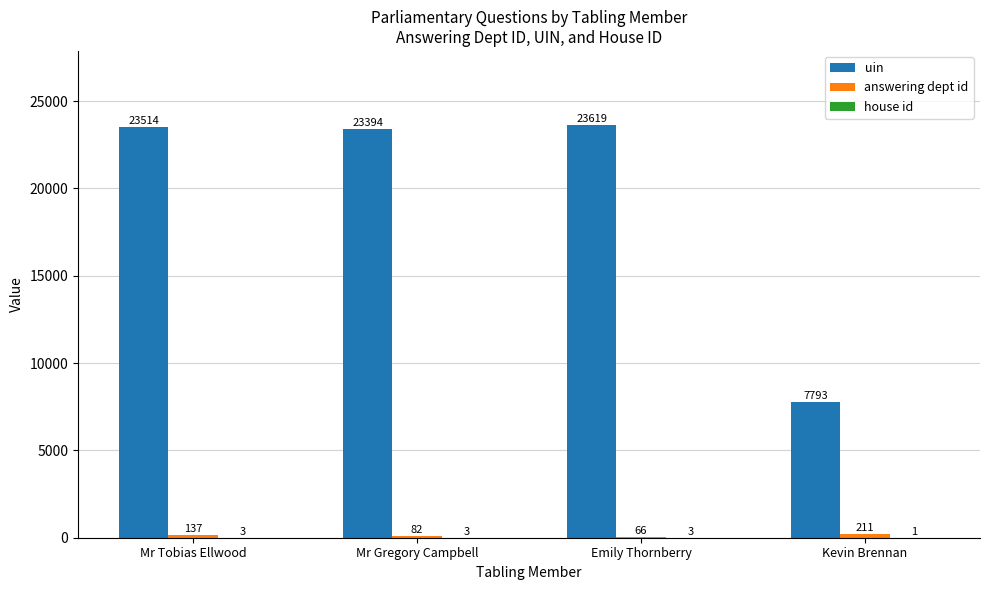

Where is uin nearest to the value 15706?

Mr Gregory Campbell